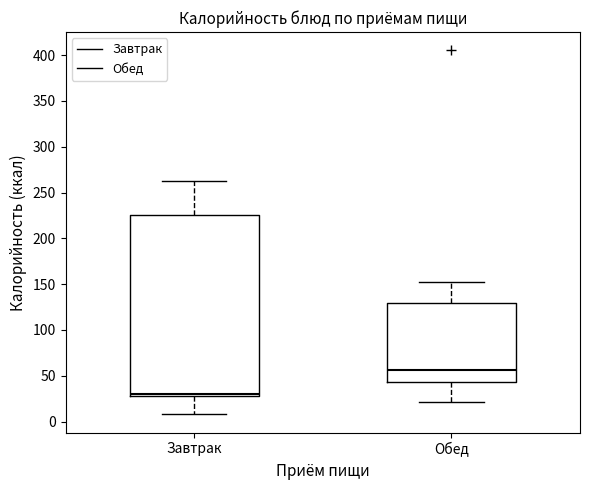

Which box is the tallest, from its lower edge to its upper edge?

Завтрак